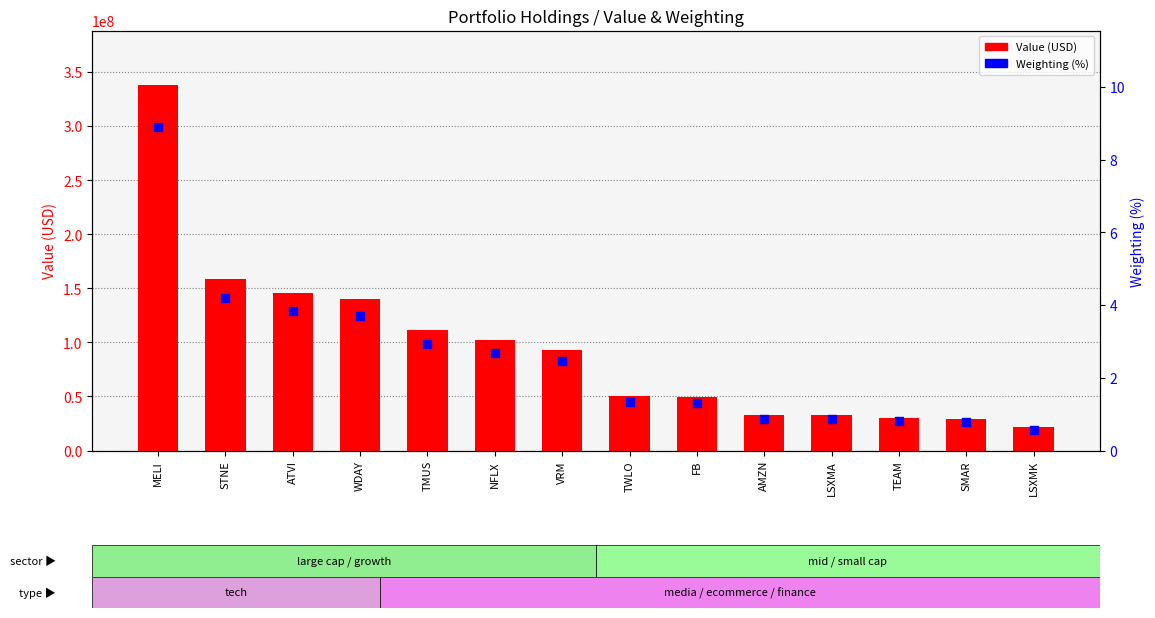

At how many categories does at least one series exceed 29687379?

12